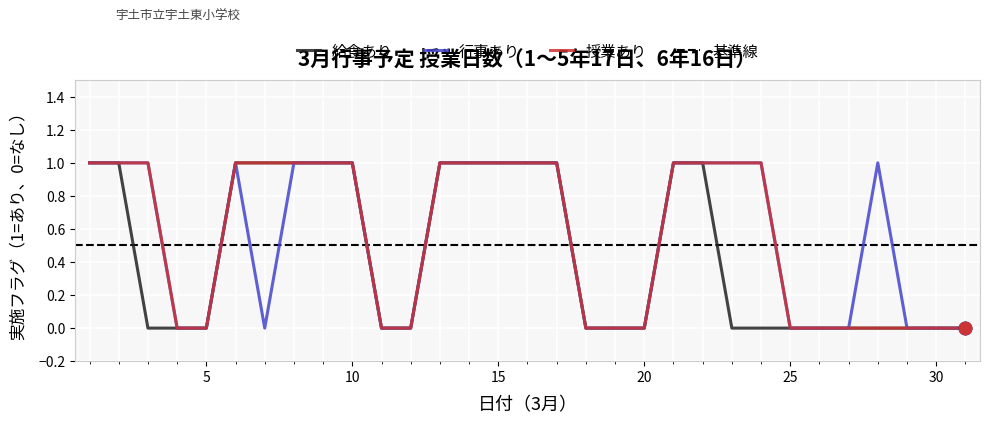

Which series has the widest spread of Y values?

給食あり